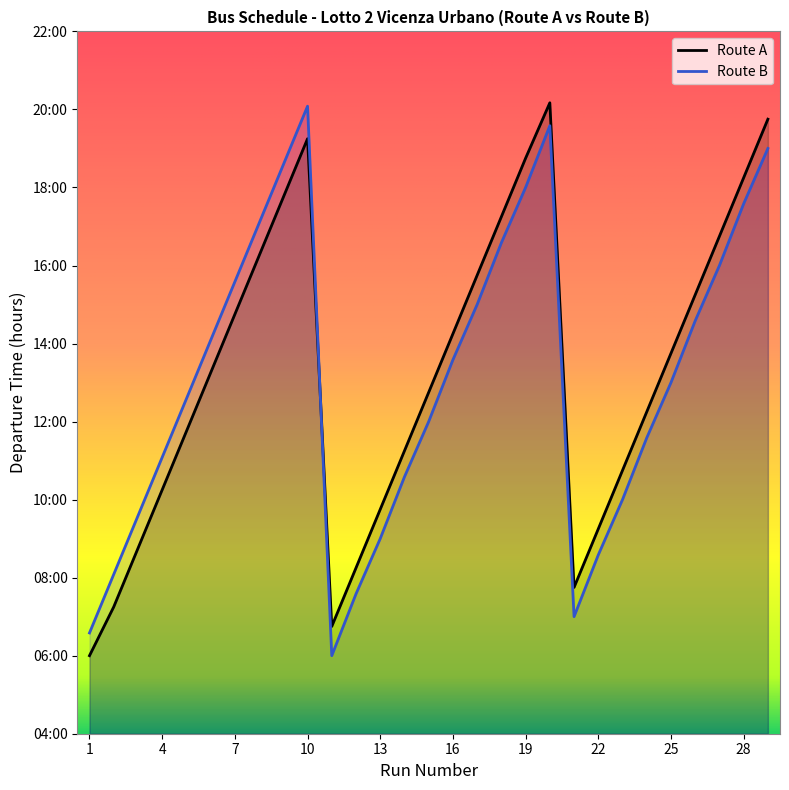

At which label is Route B closest to 13?

25